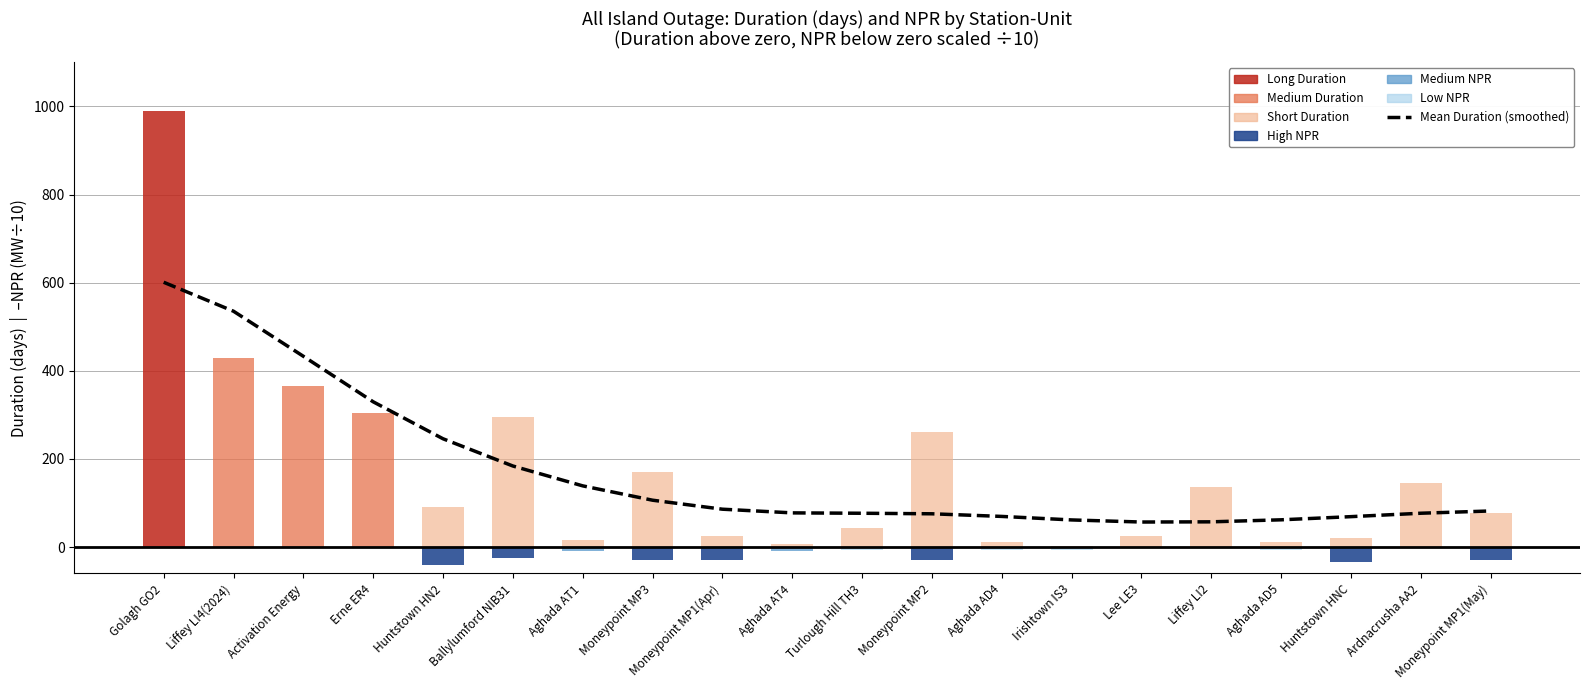

Count the number of categories in the chart.

20